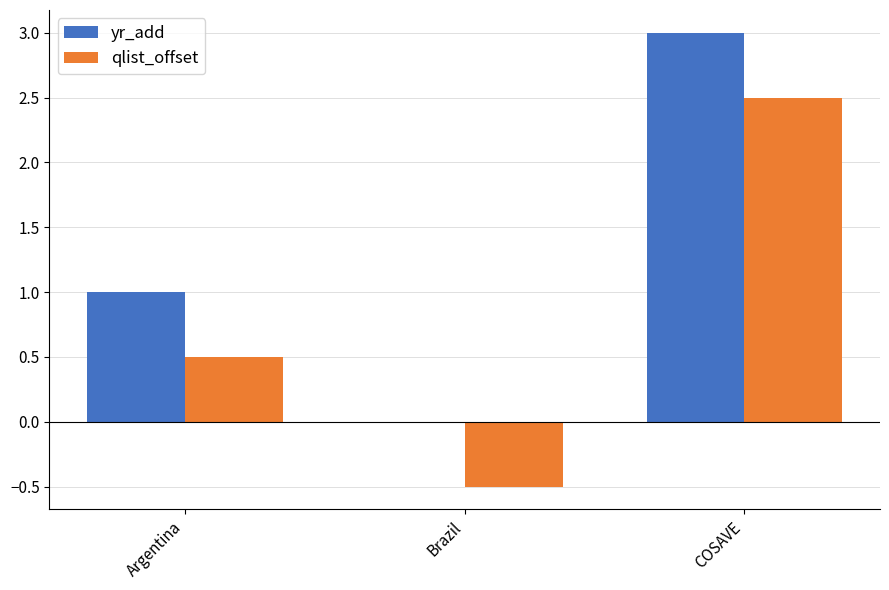

Count the number of categories in the chart.

3